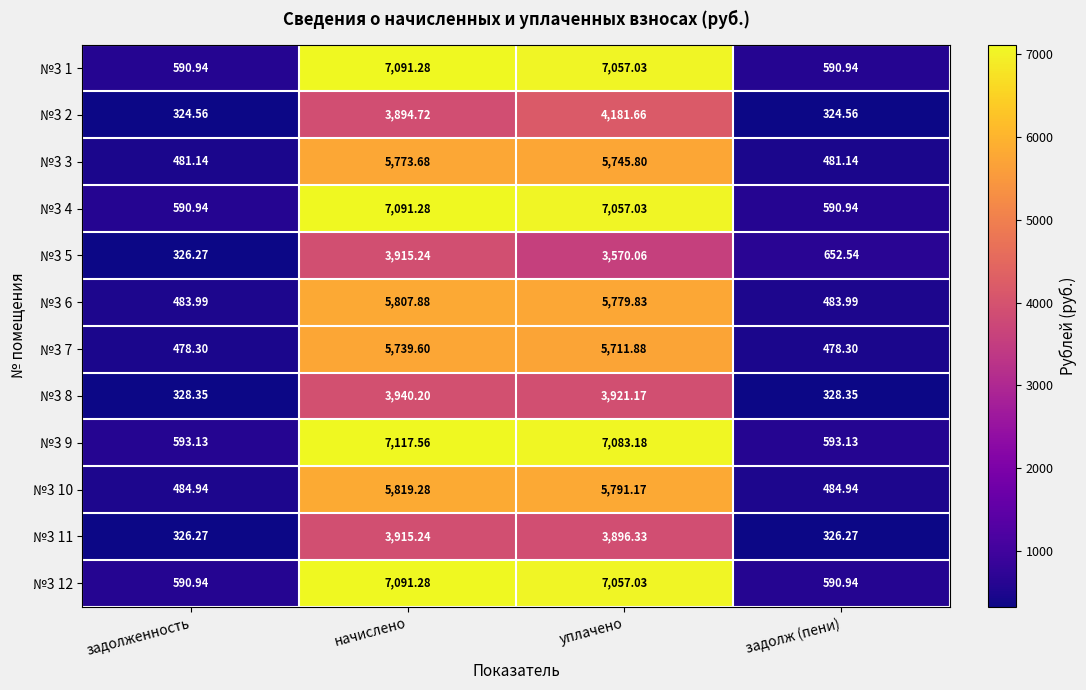

Which category has the highest value across all series?

начислено